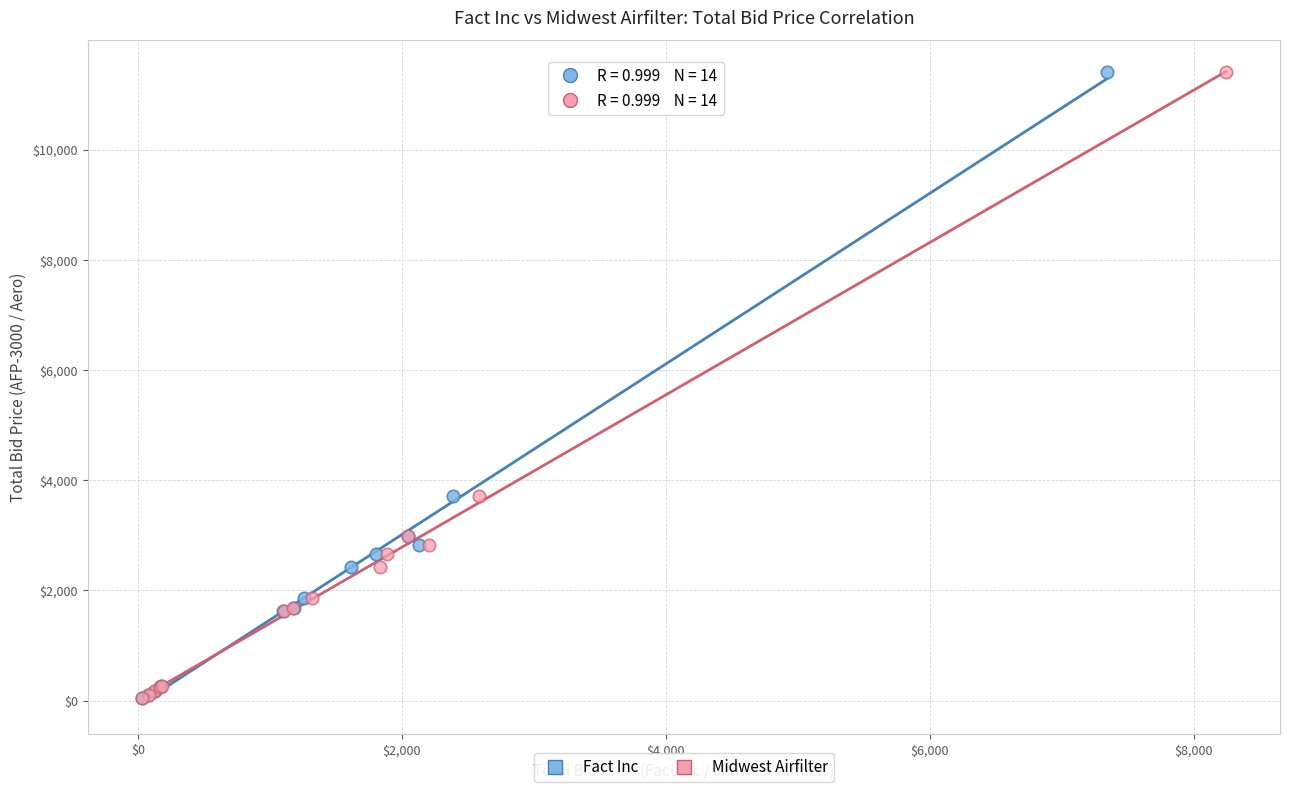

What are all the series names shown in the legend?

Fact Inc, Midwest Airfilter